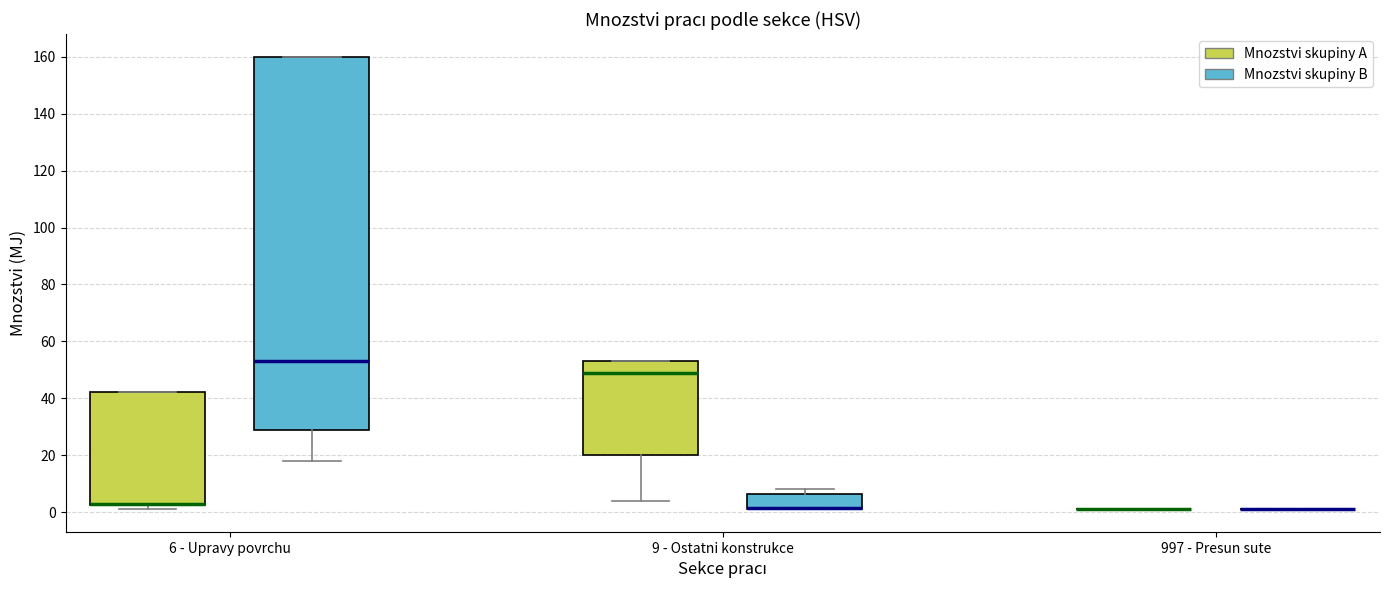

Where is the upper edge of the box for 6 - Upravy povrchu (Mnozstvi skupiny A) on the y-axis? The values are not printed on the chart, so give them approximately, as read against the axis.

42